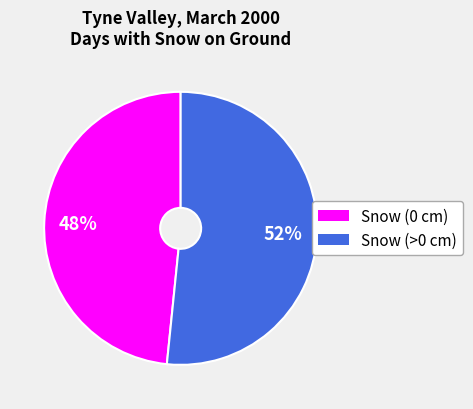

Which slice is the smallest?

Snow (0 cm)